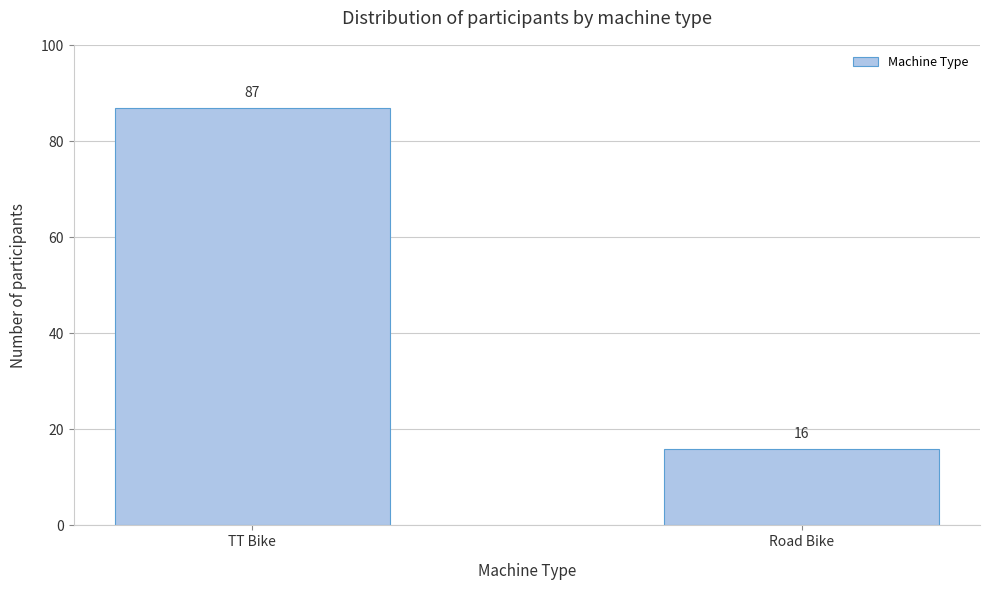

Reading left to right, transcribe all the data shown in this chart.

87	16